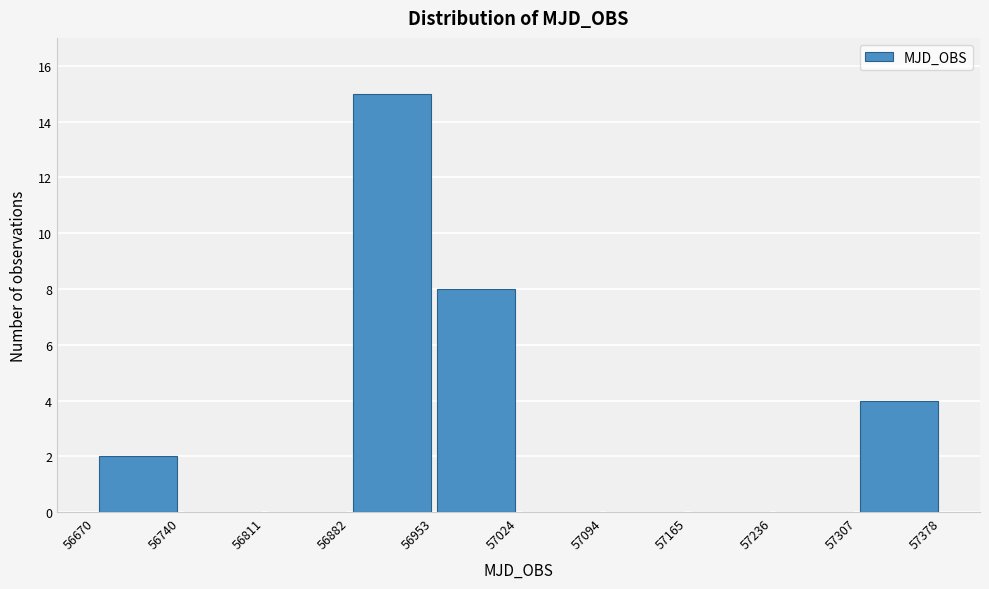

How tall is the bar that spans 56882 to 56953 on the x-axis? The values are not printed on the chart, so give them approximately, as read against the axis.

15